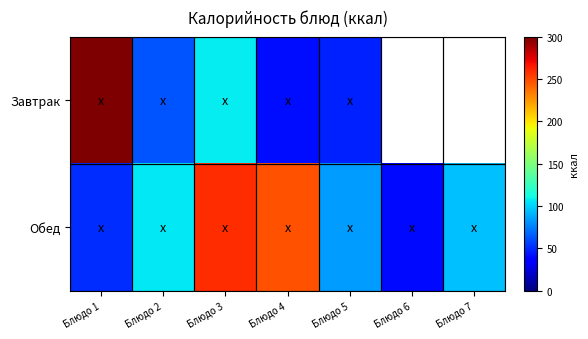

How many values in the Обед series exceed 94?

4